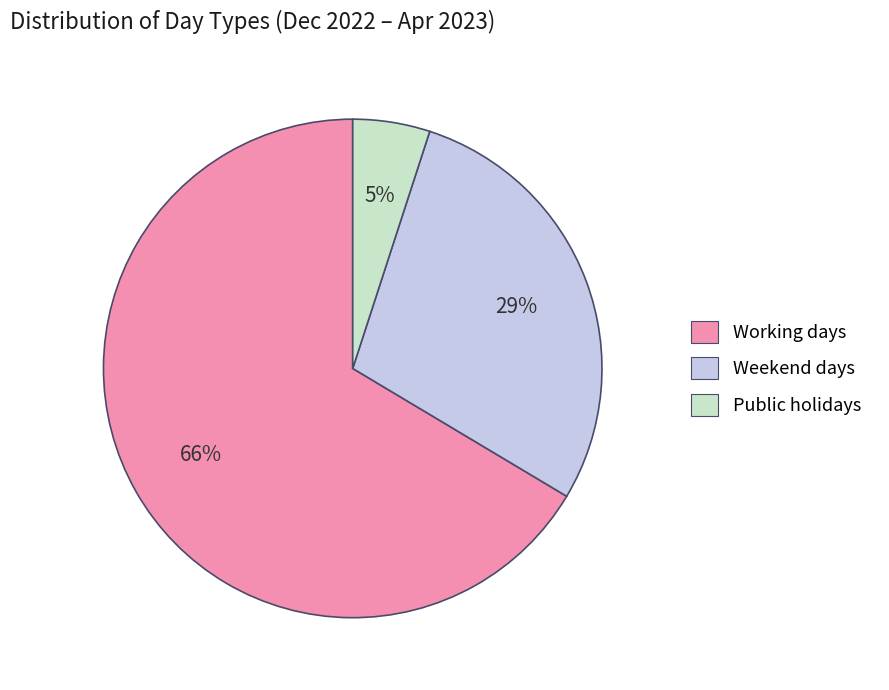

How many segments does this pie chart have?

3